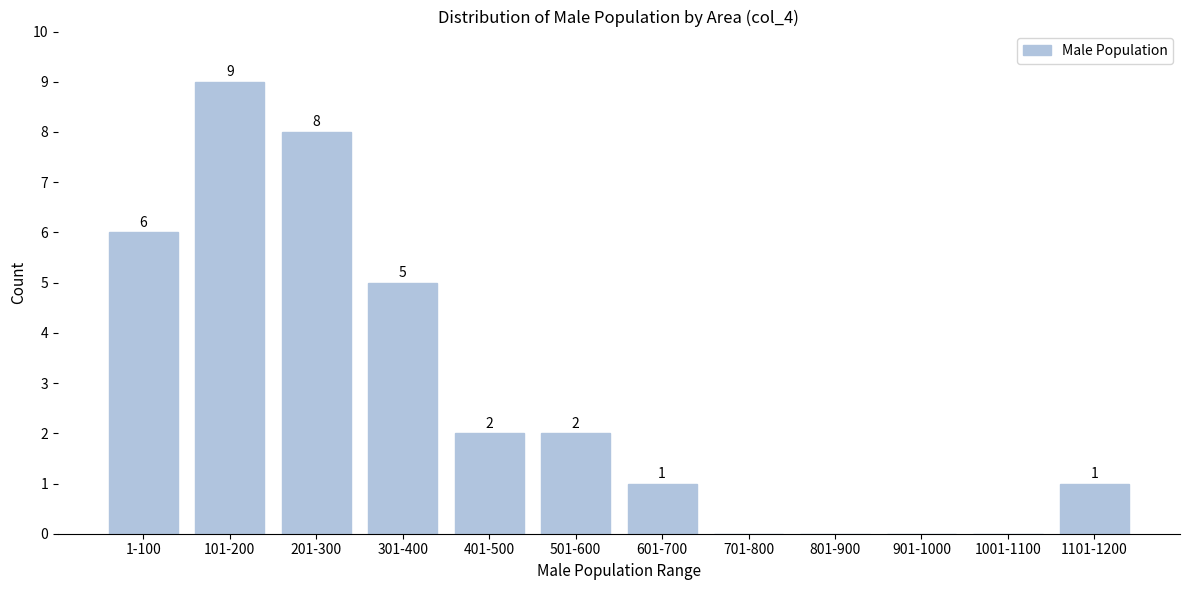

Reading left to right, transcribe all the data shown in this chart.

1-100=6	101-200=9	201-300=8	301-400=5	401-500=2	501-600=2	601-700=1	701-800=0	801-900=0	901-1000=0	1001-1100=0	1101-1200=1